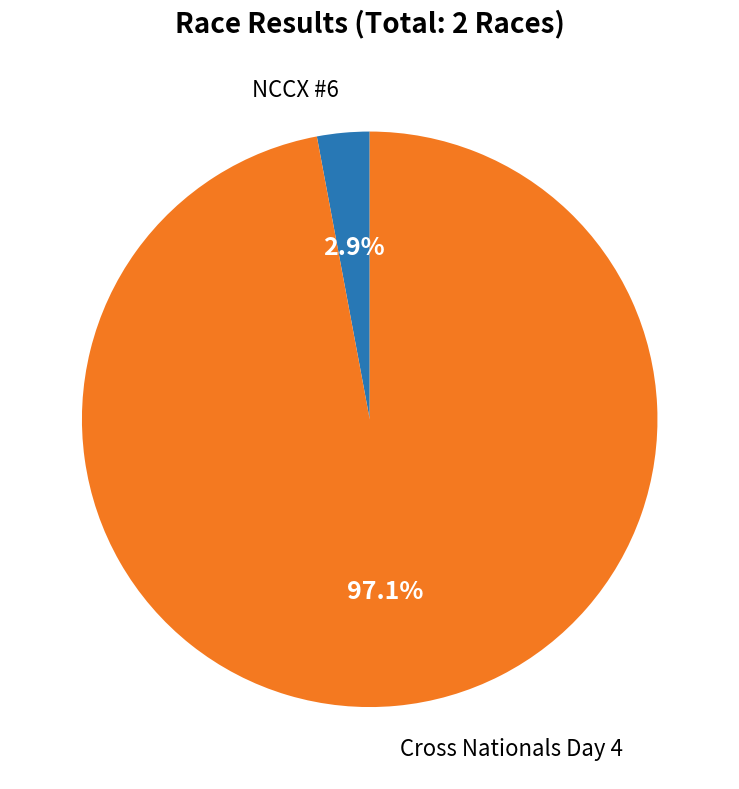

How many slices are in this pie chart?

2